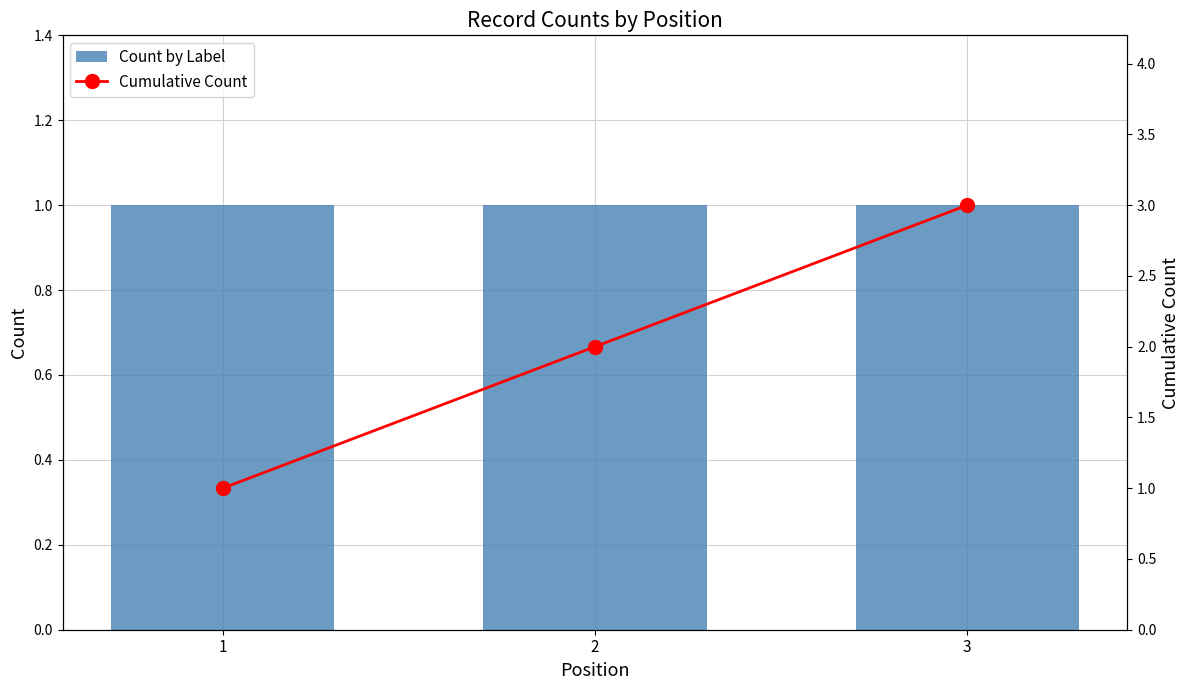

What is the sum of all Cumulative Count values?

6